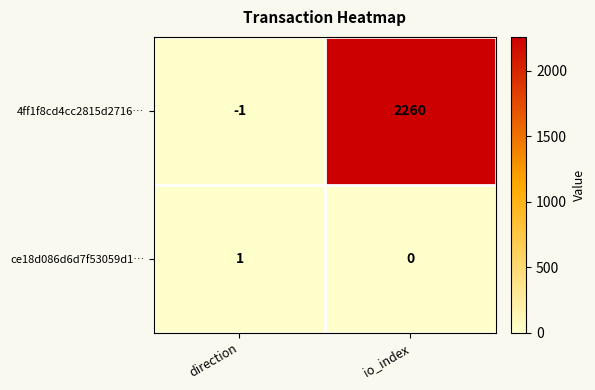

At which label is ce18d086d6d7f53059d1… closest to 0?

io_index